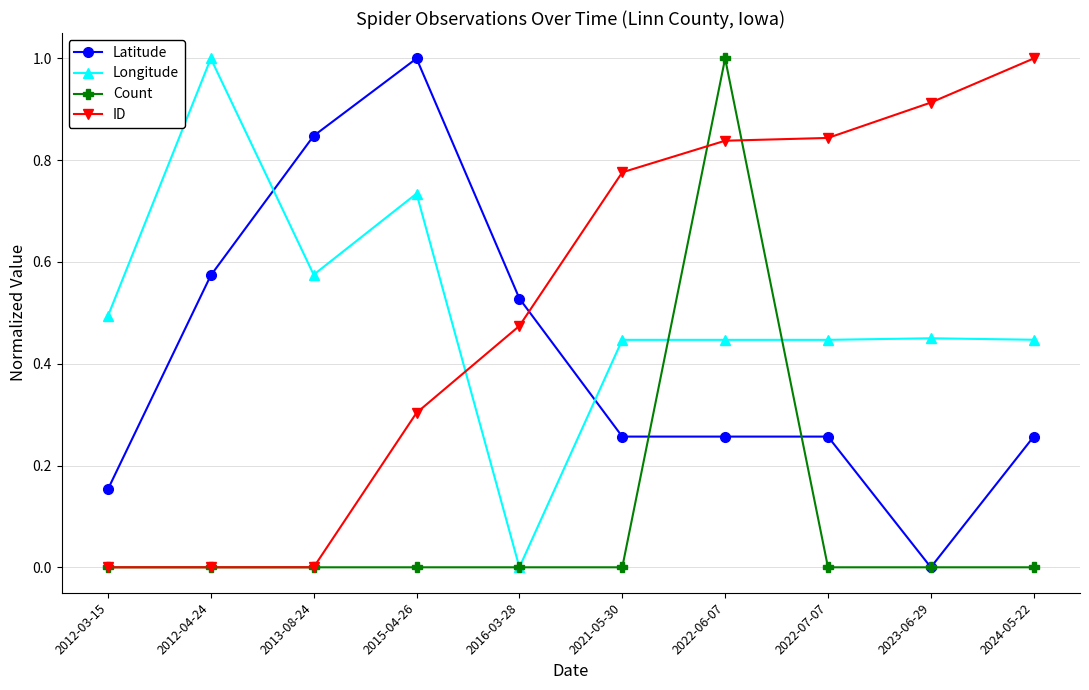

What is the spread (max minus min) of values at 2024-05-22?

1.0